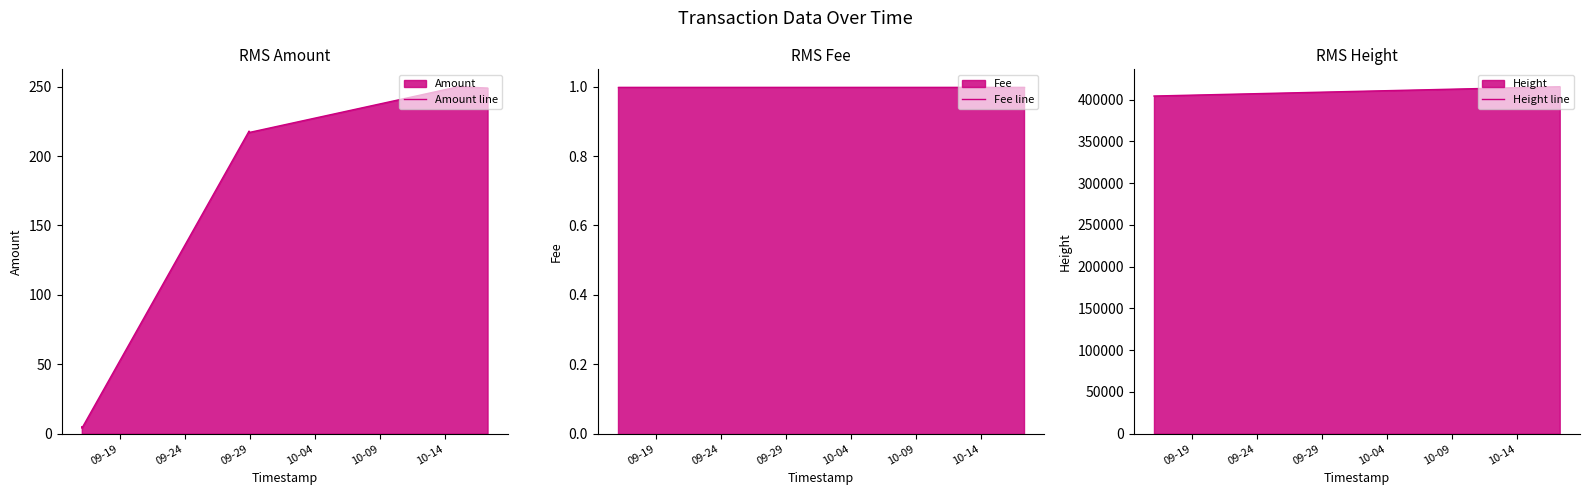

What is the minimum value for Height line?

404269